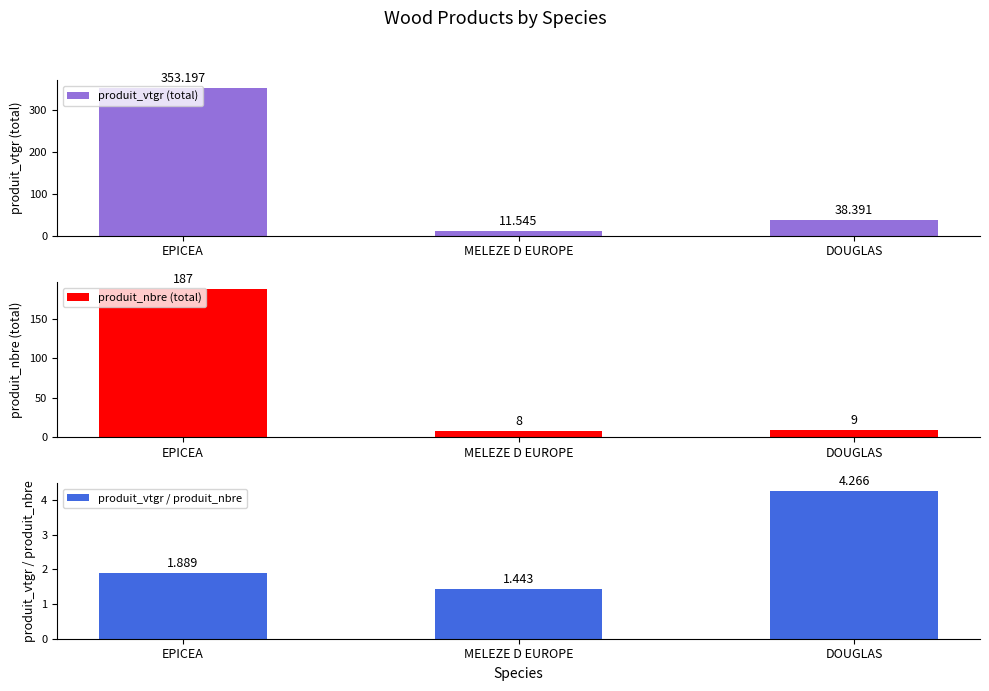

Which category has the lowest value across all series?

MELEZE D EUROPE